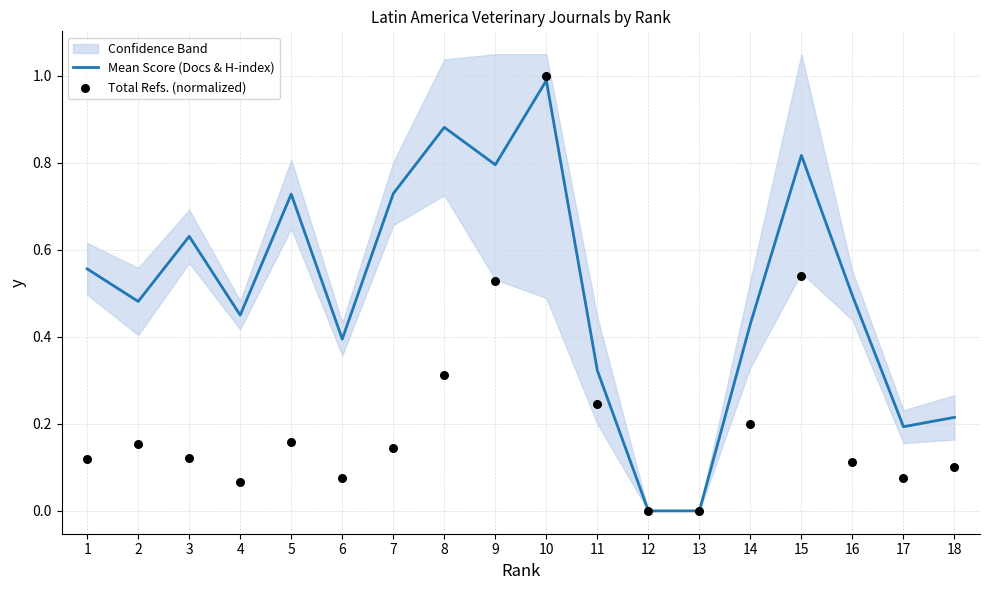

At how many categories does at least one series exceed 0?

16